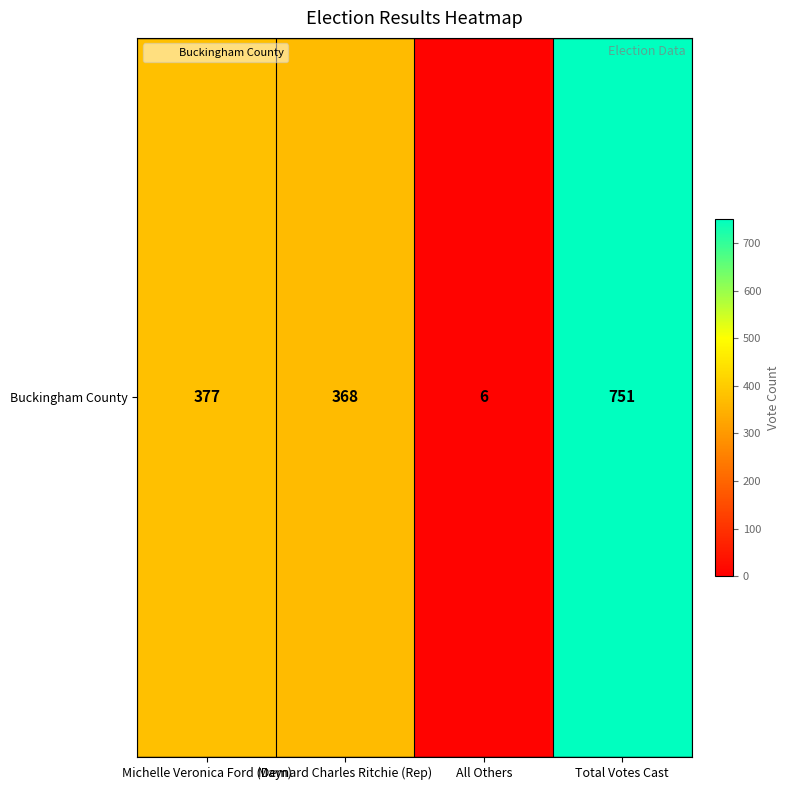

What is the change in value from Michelle Veronica Ford (Dem) to Total Votes Cast?

+374